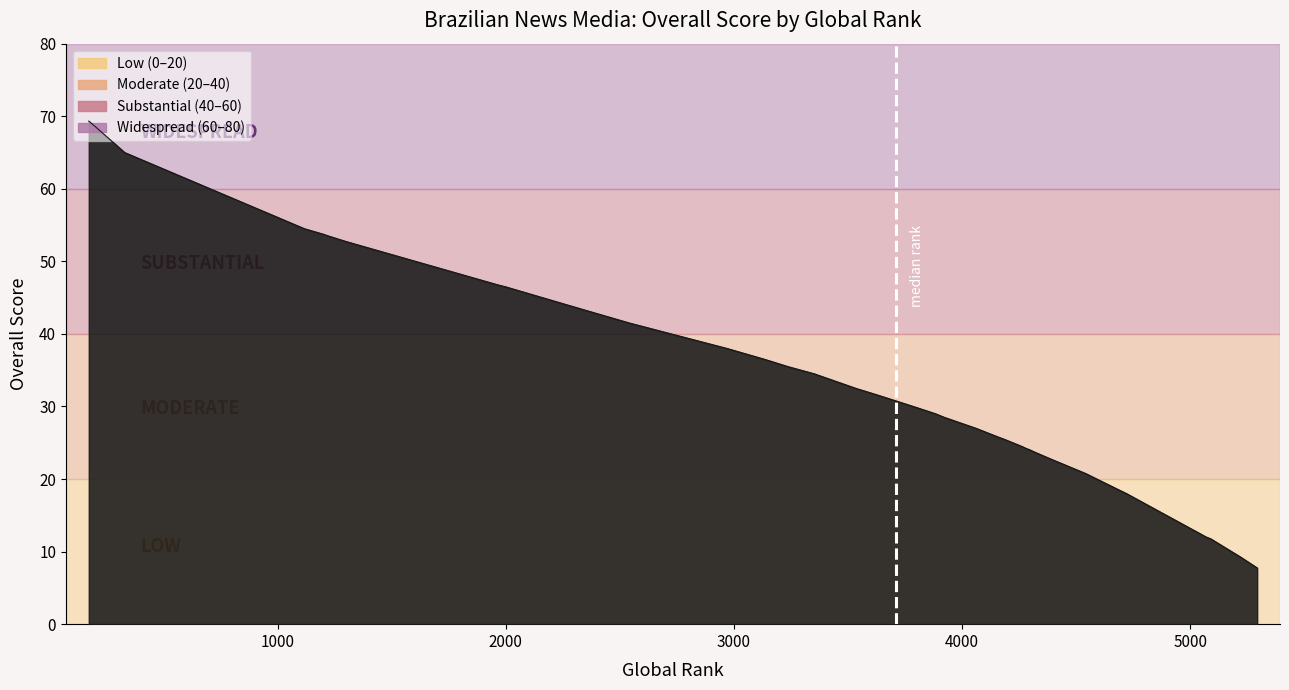

What is the change in value from 1117 to 4389?

-31.8